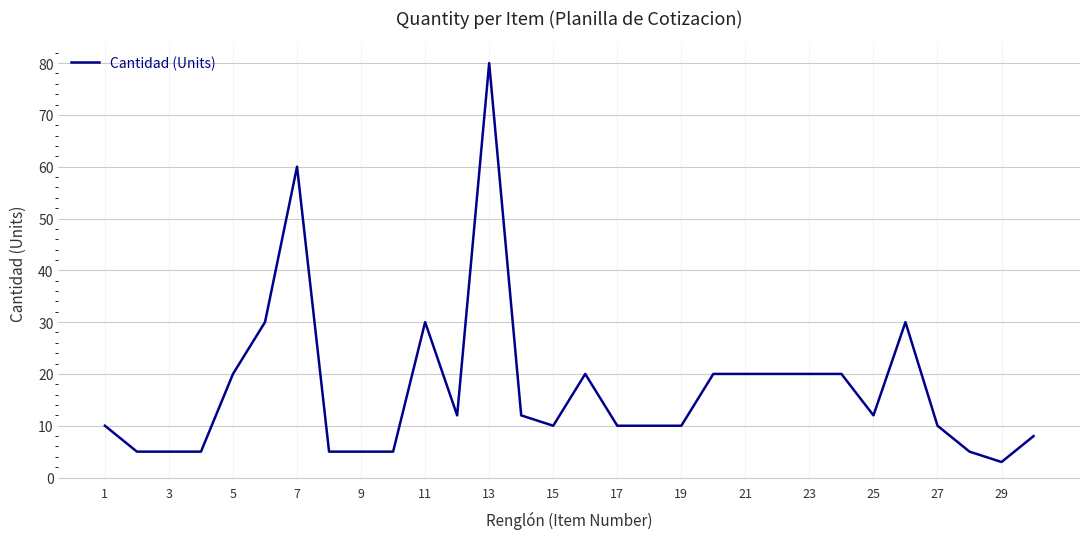

What is the difference between the maximum and minimum values?

77